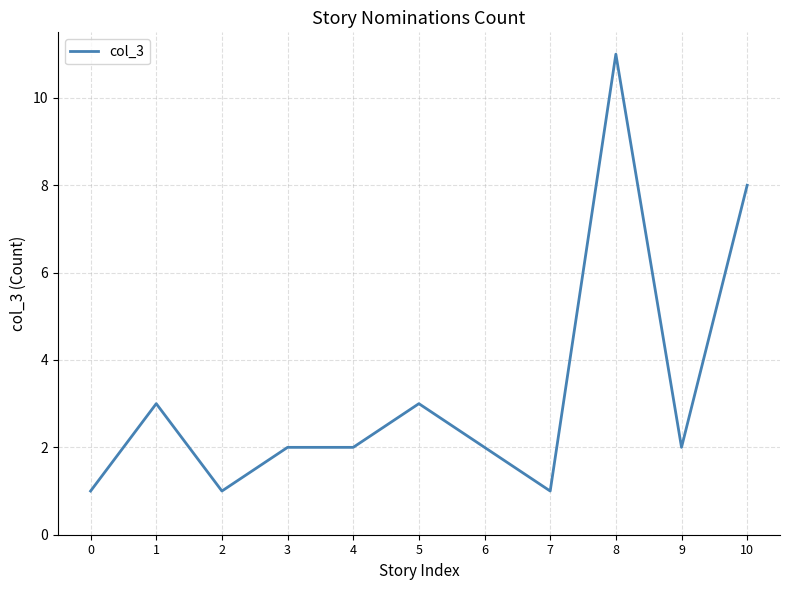

Approximately how many times larger is the value at 8 compared to 9?

5.5